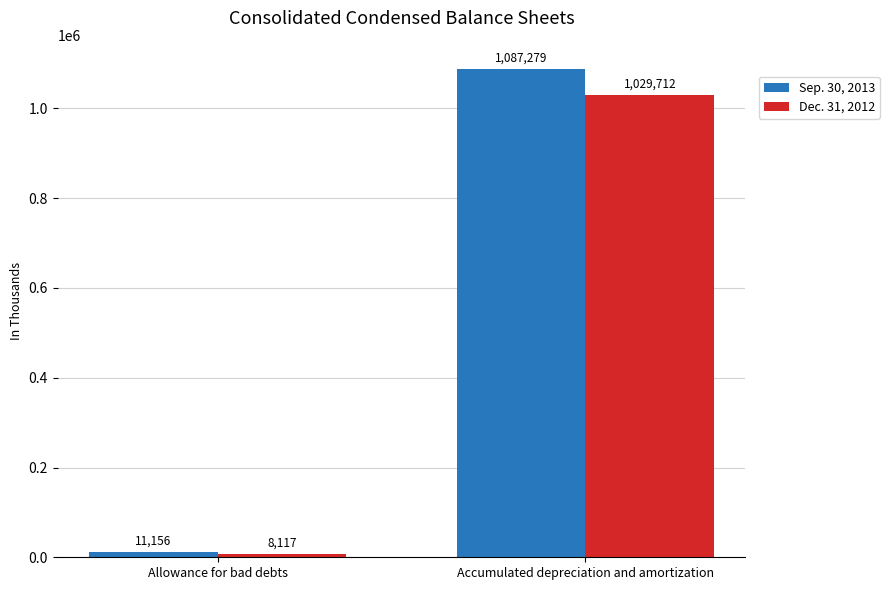

What is the label of the 1st bar from the right?

Accumulated depreciation and amortization